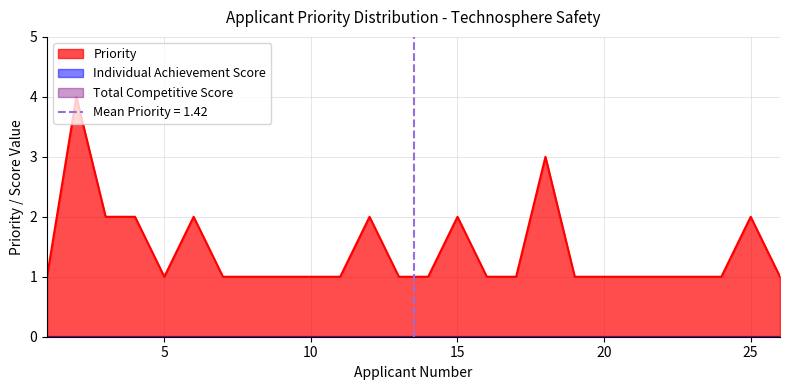

How many data points does each series have?

26